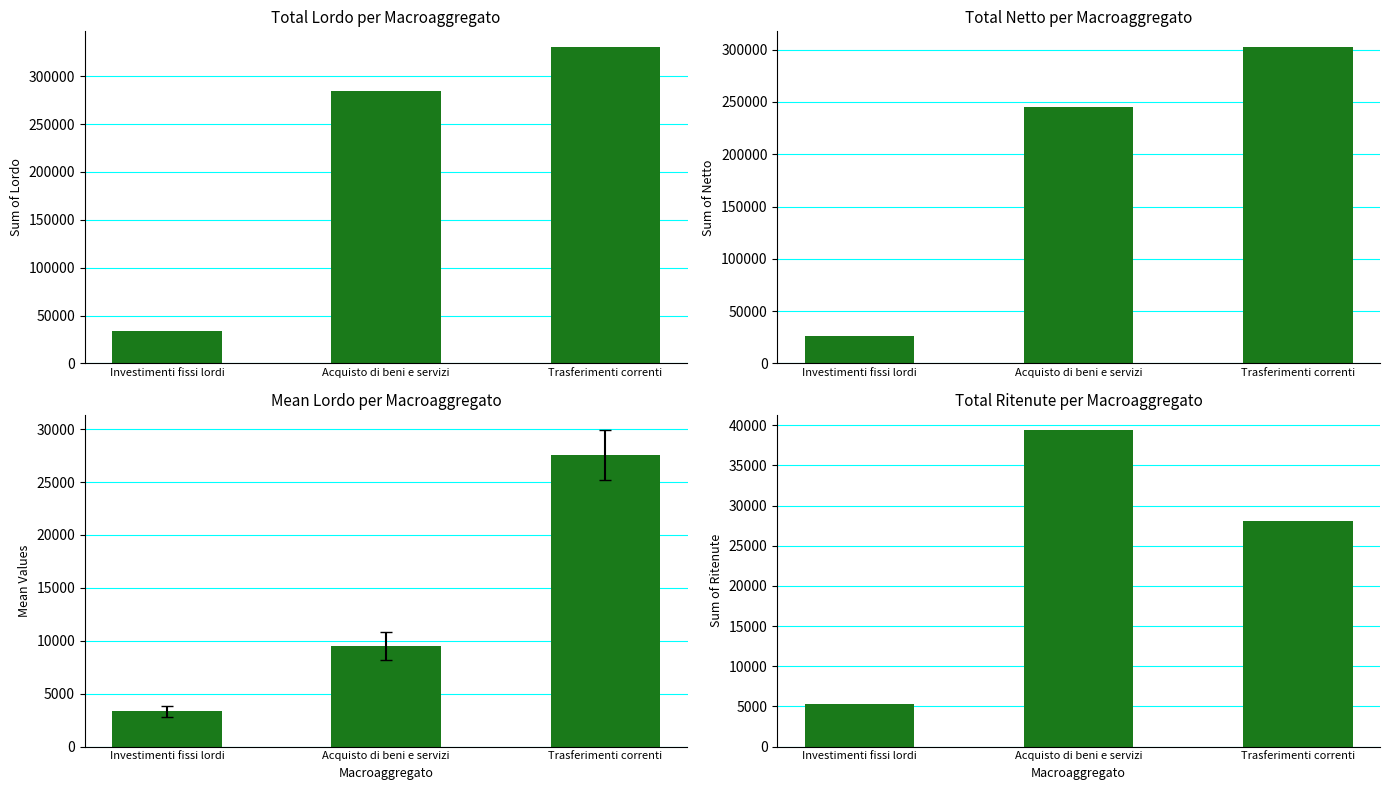

What is the spread (max minus min) of values at Investimenti fissi lordi?

30149.5